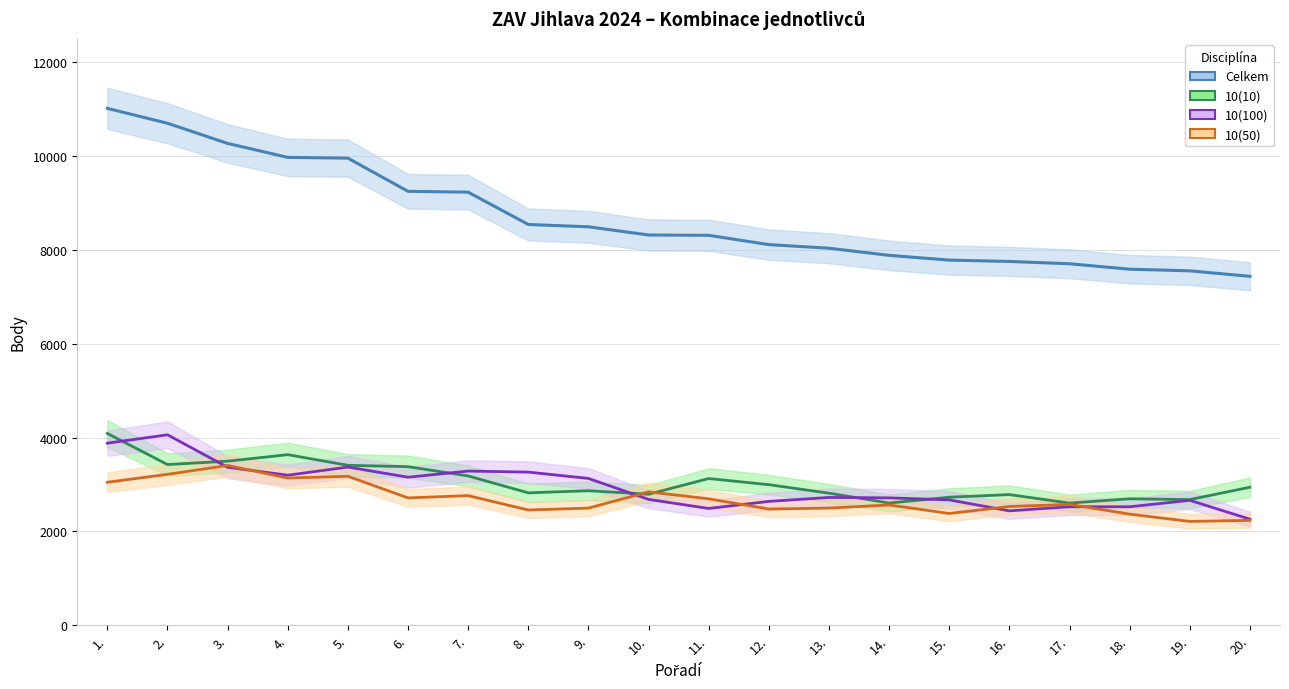

Rank the series at 12. from highest to lowest value.

Celkem, 10(10), 10(100), 10(50)